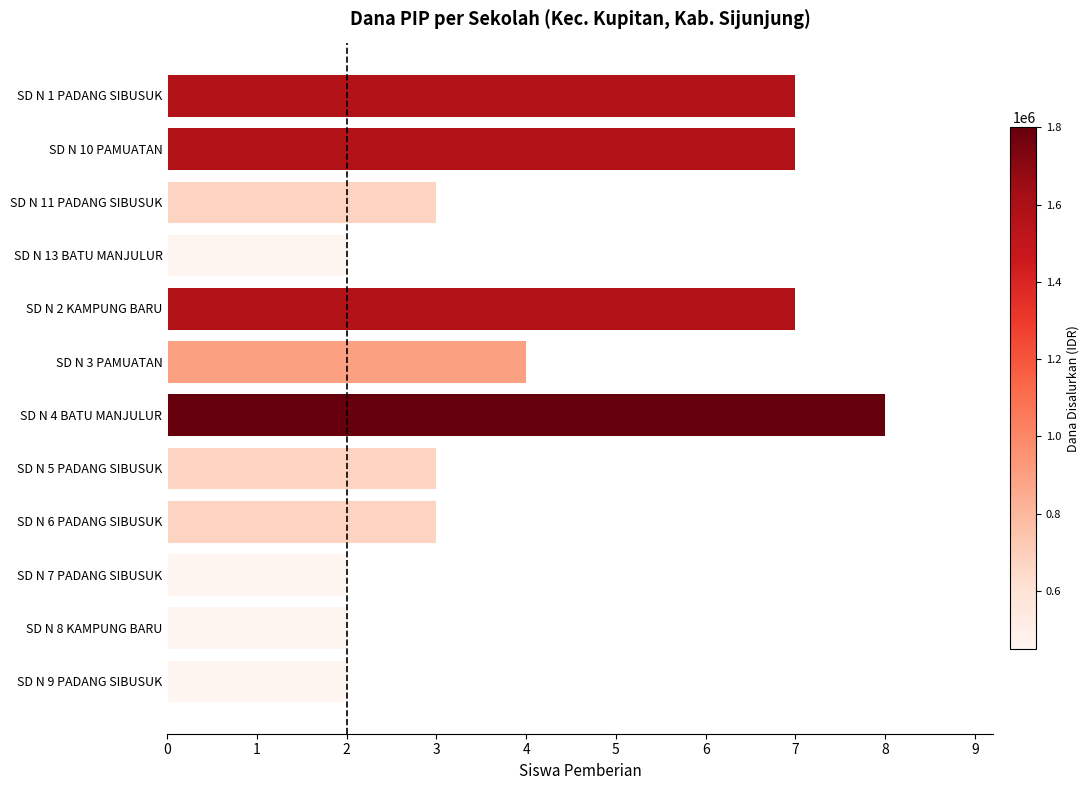

How many bars are there in total?

12